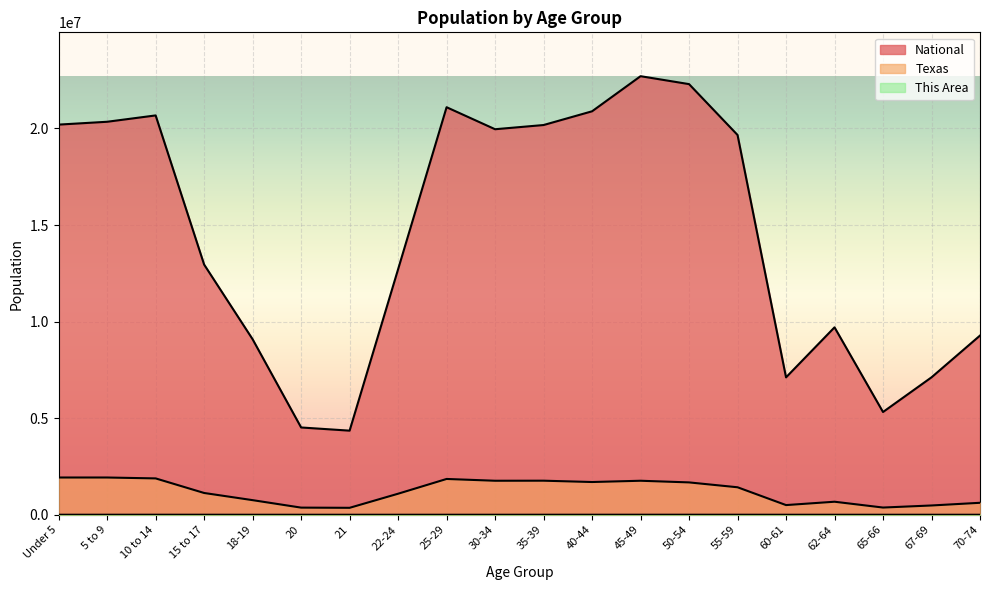

What is the difference between the maximum and minimum values in the This Area series?

1965